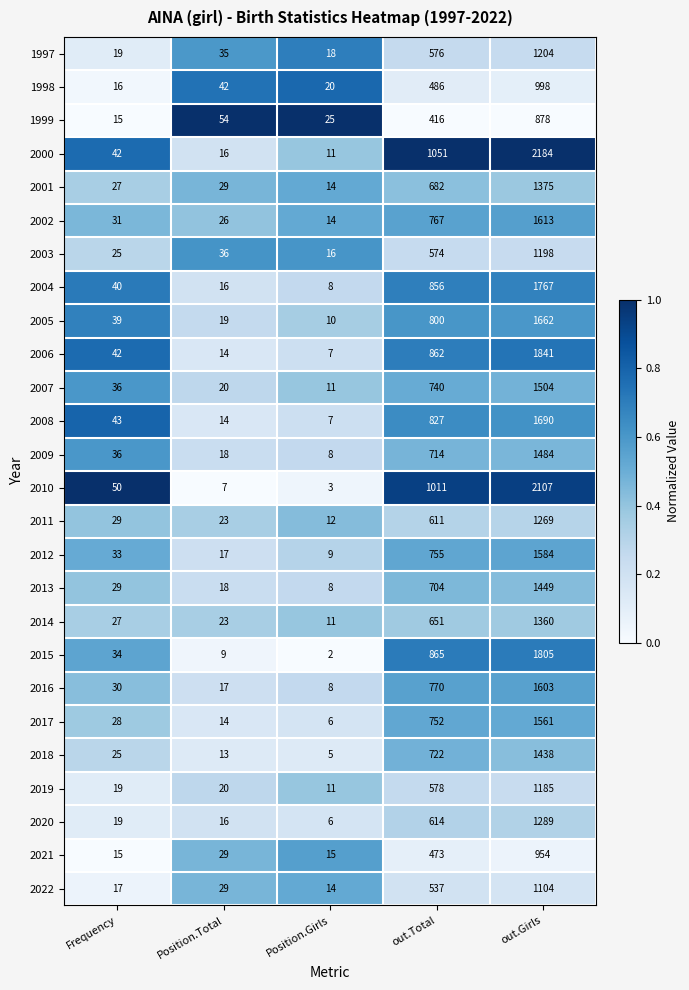

The 2012 series shows 12 at Position.Girls. True or false?

False